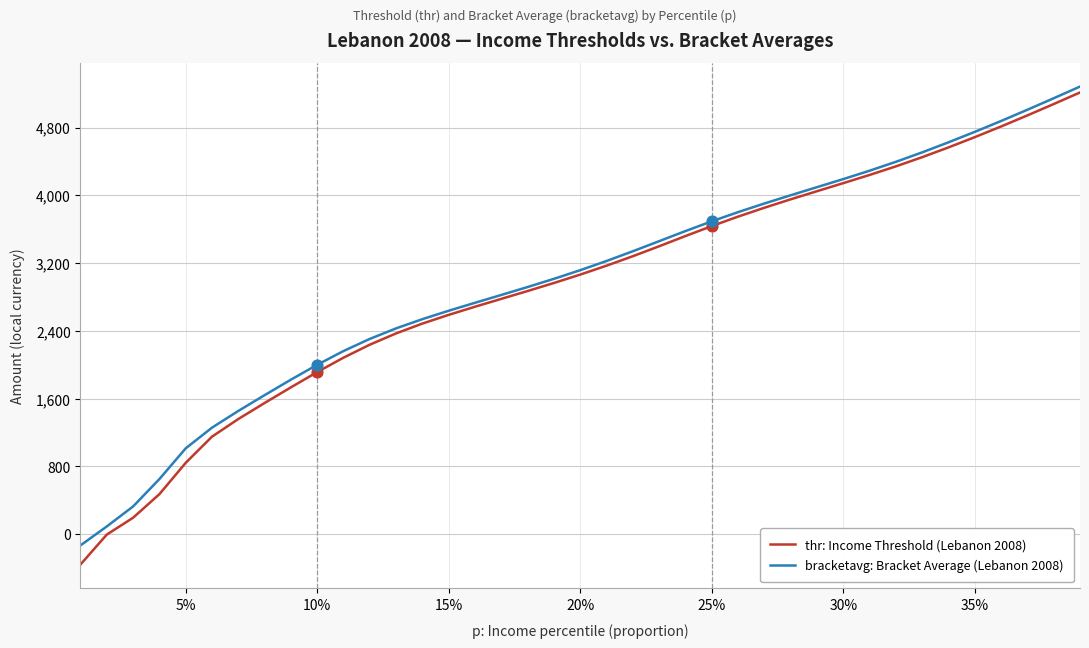

Which series has the largest range (max minus min)?

thr: Income Threshold (Lebanon 2008)